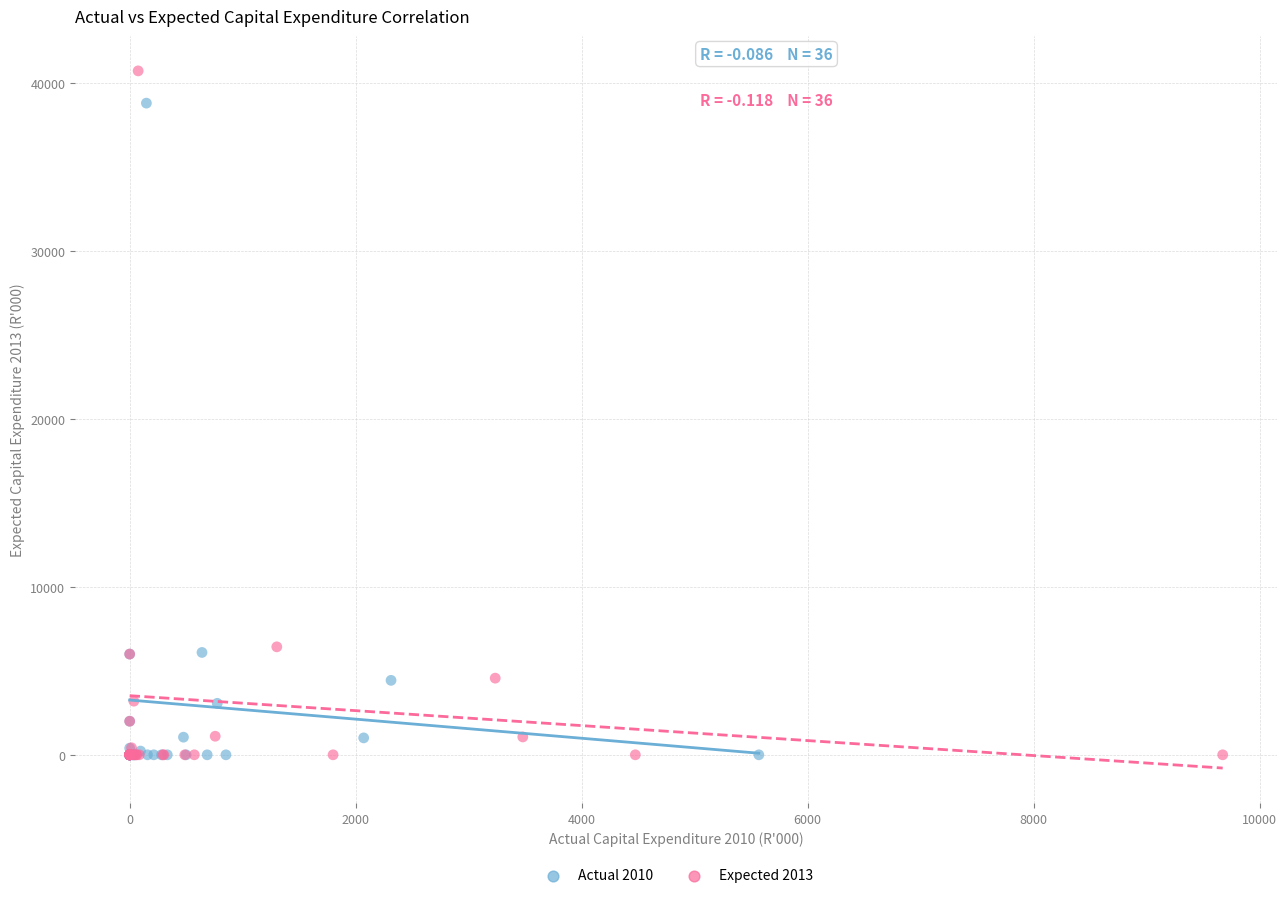

Which series reaches the maximum Y coordinate?

Expected 2013